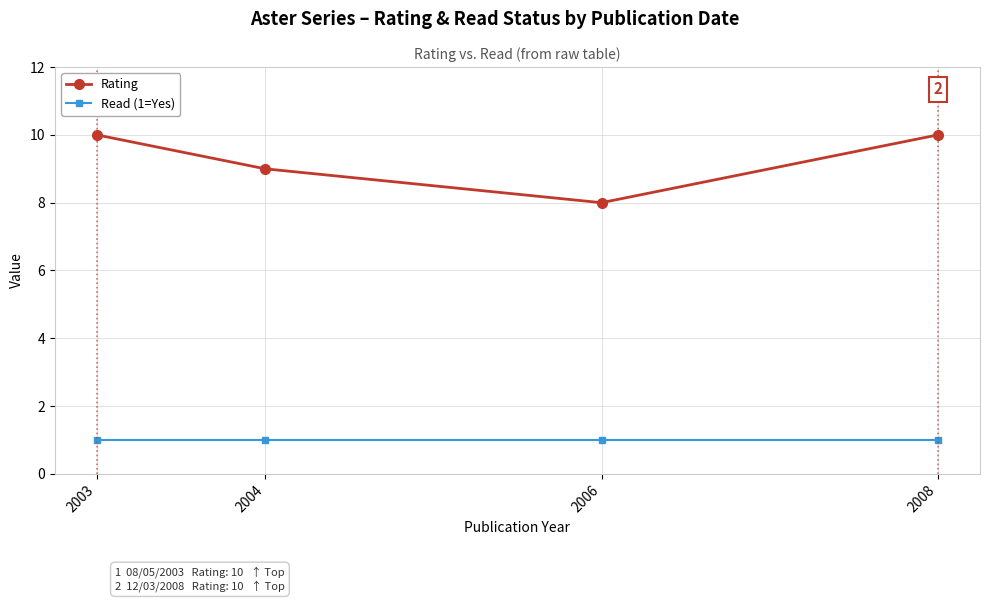

Does the chart have visible grid lines?

Yes